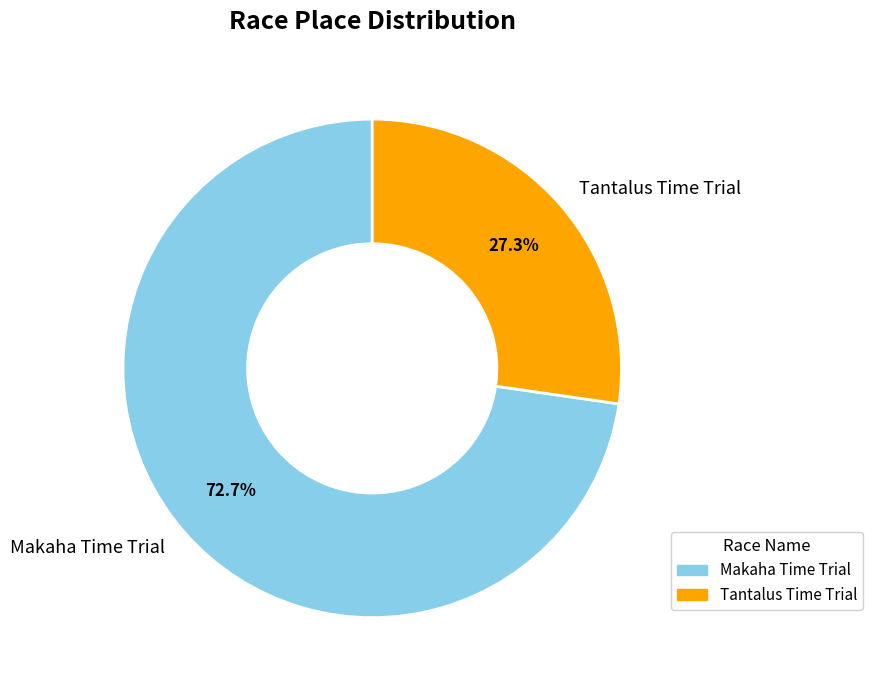

To the nearest percent, what percentage of the pie is Makaha Time Trial?

73%